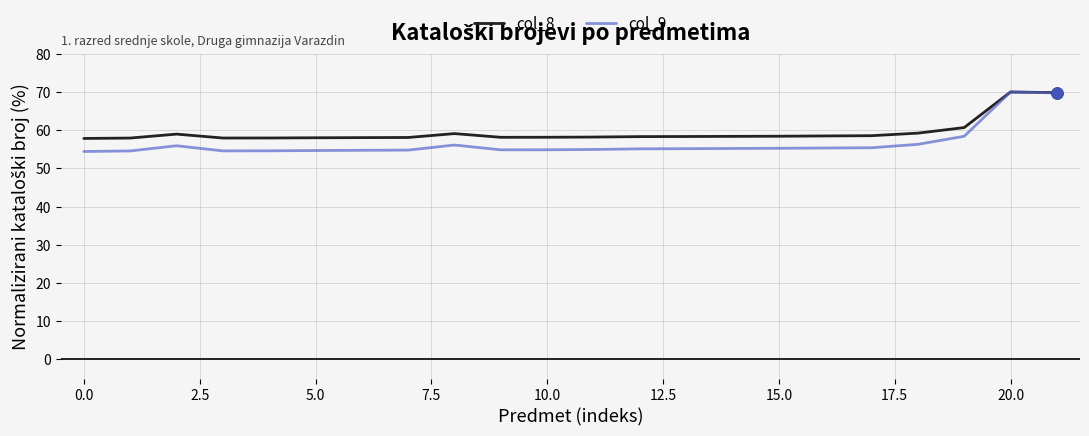

Which series has the largest range (max minus min)?

col_9